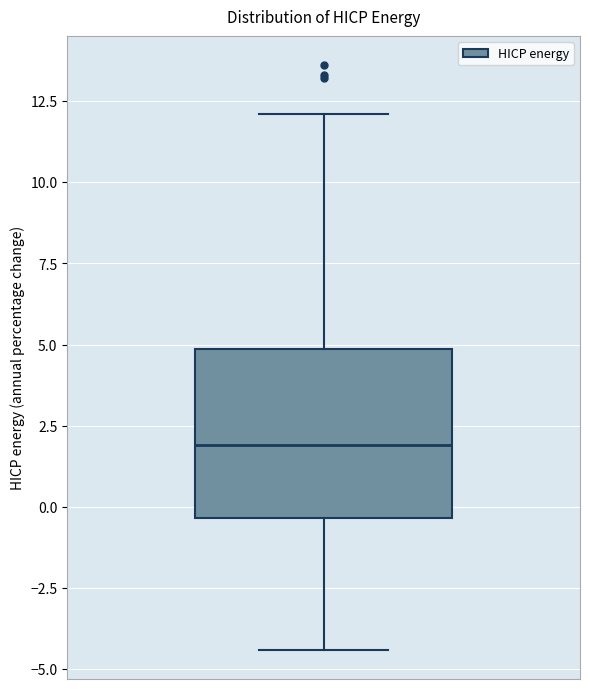

Transcribe this box plot: give where the median line is, the range the box spans, and where the two whiskers end, as read against the y-axis. The values are not printed on the chart, so give them approximately, as read against the axis.

median 2.0, box -0.5 to 5.0, whiskers -4.5 to 12.0